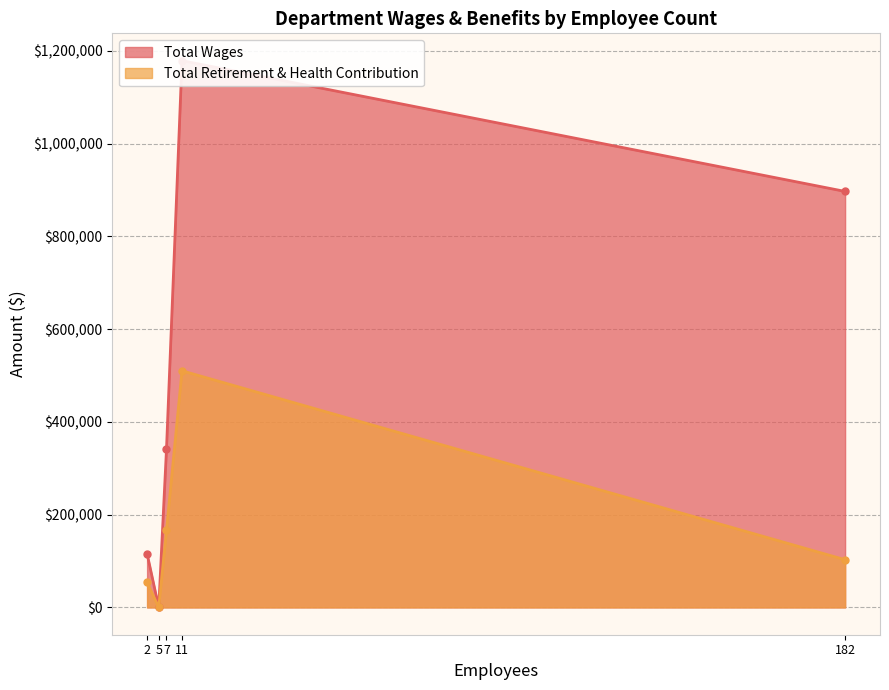

The value of Total Retirement & Health Contribution at 2 is 53864. True or false?

True